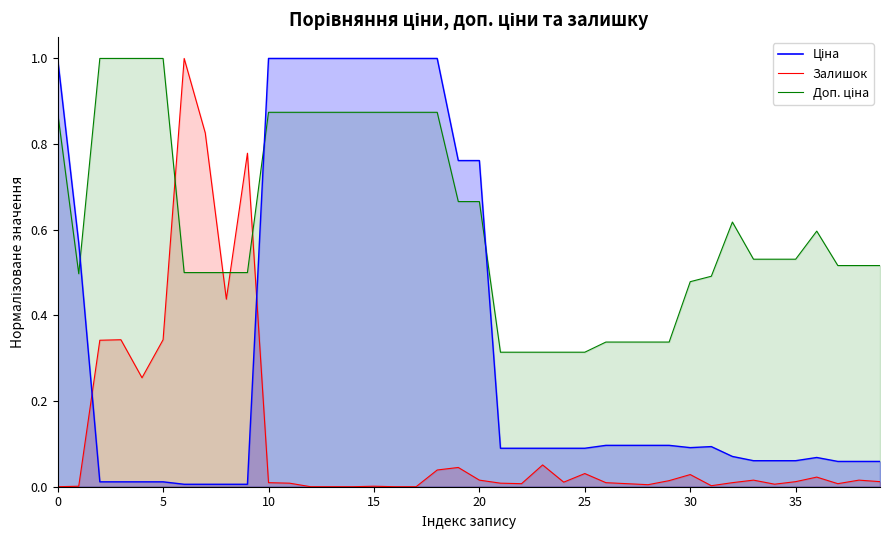

Reading right to left, transcribe all the data shown in this chart.

Ціна: 0.1	0.1	0.1	0.1	0.1	0.1	0.1	0.1	0.1	0.1	0.1	0.1	0.1	0.1	0.1	0.1	0.1	0.1	0.1	0.8	0.8	1.0	1.0	1.0	1.0	1.0	1.0	1.0	1.0	1.0	0.0	0.0	0.0	0.0	0.0	0.0	0.0	0.0	0.6	1.0
Доп. ціна: 0.5	0.5	0.5	0.6	0.5	0.5	0.5	0.6	0.5	0.5	0.3	0.3	0.3	0.3	0.3	0.3	0.3	0.3	0.3	0.7	0.7	0.9	0.9	0.9	0.9	0.9	0.9	0.9	0.9	0.9	0.5	0.5	0.5	0.5	1.0	1.0	1.0	1.0	0.5	0.9
Залишок: 0.0	0.0	0.0	0.0	0.0	0.0	0.0	0.0	0.0	0.0	0.0	0.0	0.0	0.0	0.0	0.0	0.1	0.0	0.0	0.0	0.0	0.0	0.0	0.0	0.0	0.0	0.0	0.0	0.0	0.0	0.8	0.4	0.8	1.0	0.3	0.3	0.3	0.3	0.0	0.0